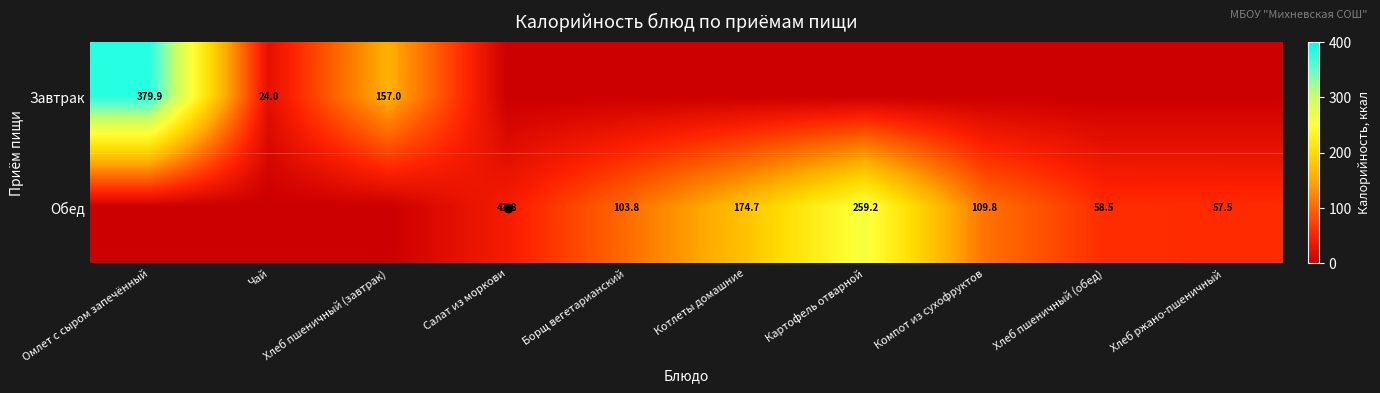

What is the difference between the highest and lowest values at Салат из моркови?

41.8